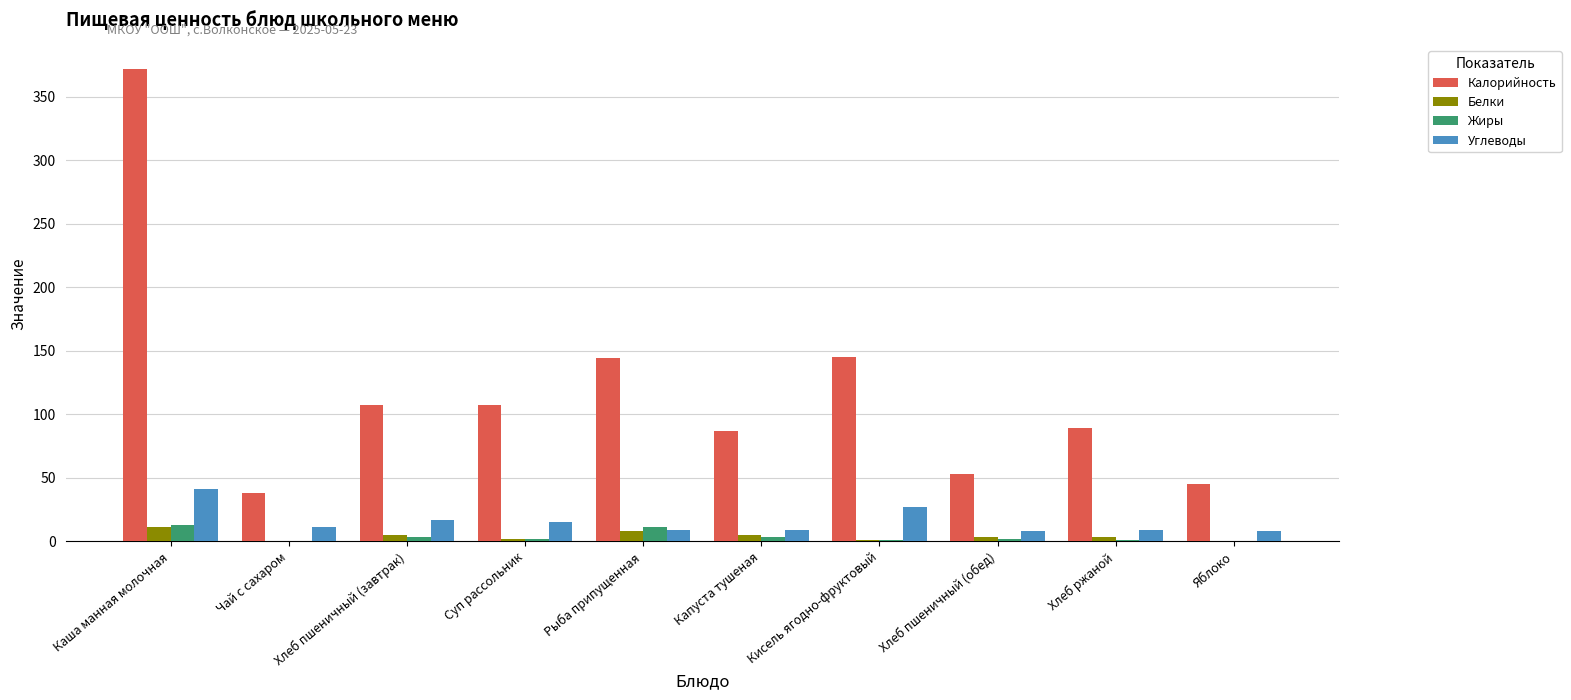

What is the sum of all Белки values?

38